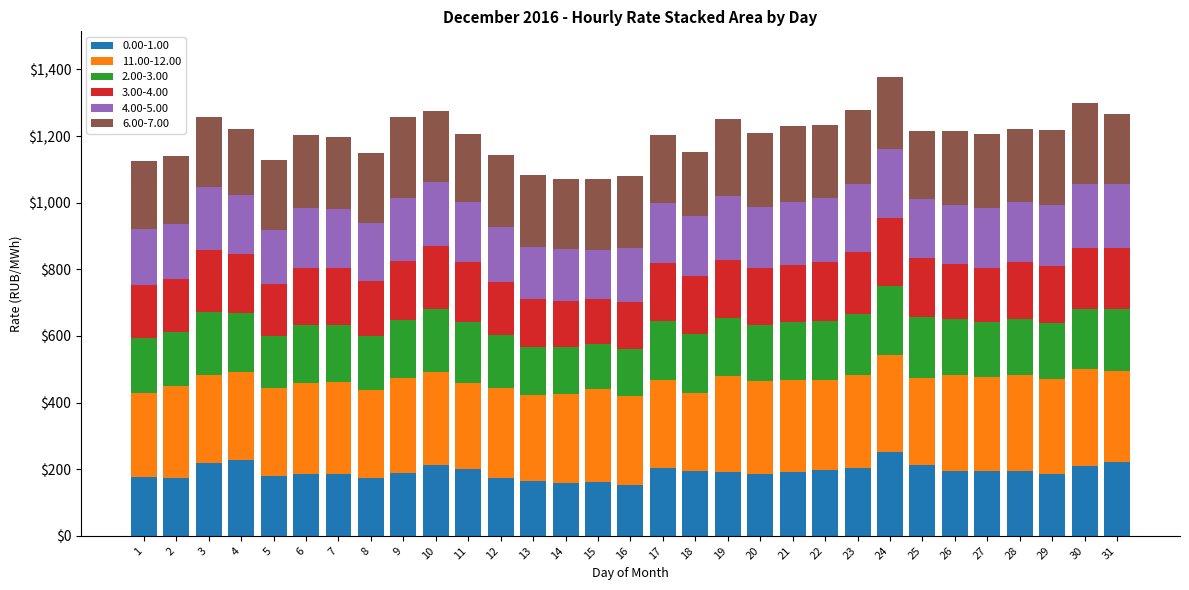

At which category is the sum across all series the highest?

24